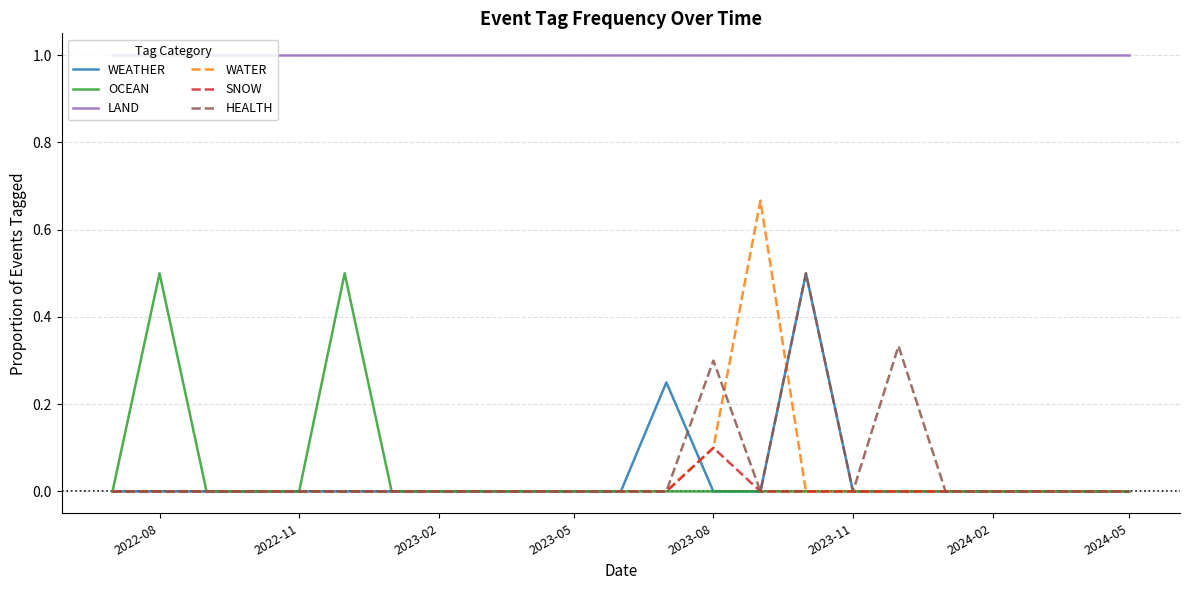

What is the difference between the maximum and second lowest values in the SNOW series?

0.1